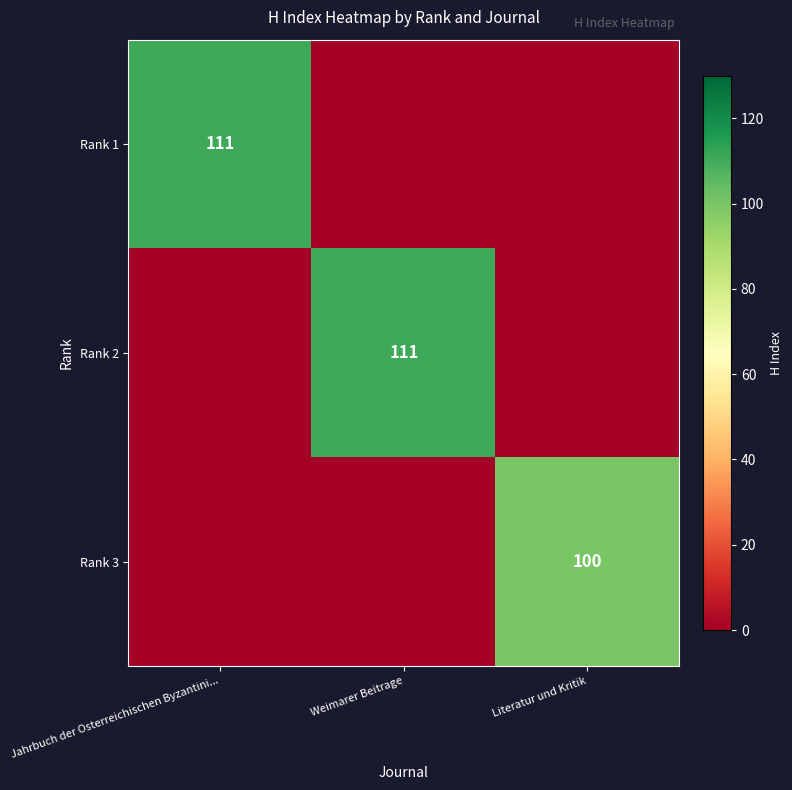

True or false: Rank 1 has a value of 32 at Jahrbuch der Osterreichischen Byzantini....

False